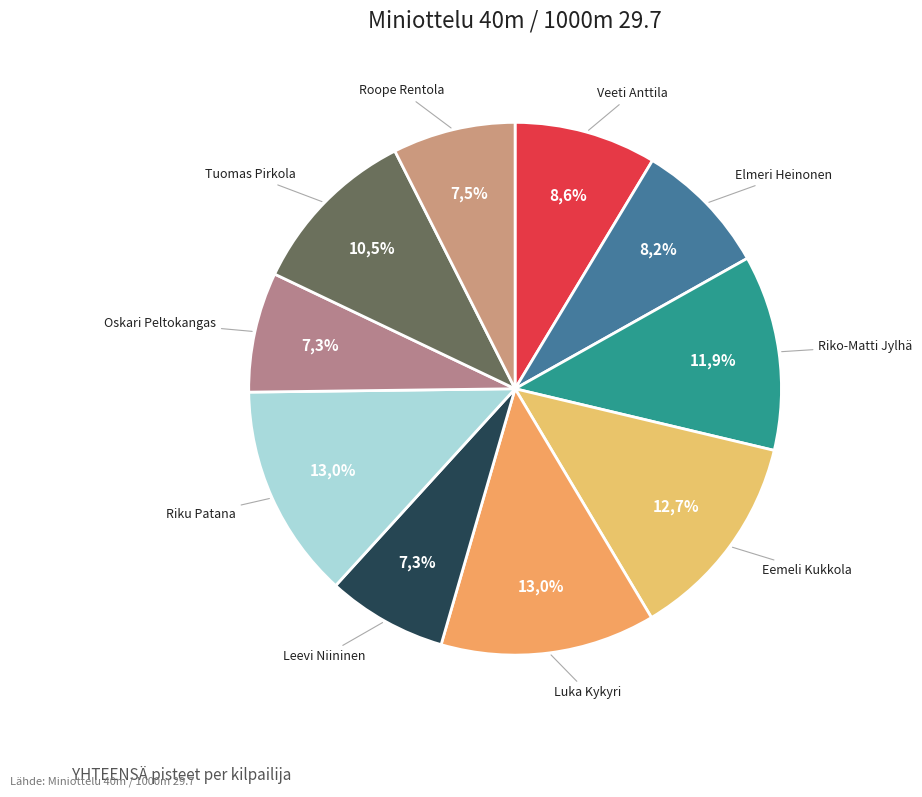

Rank the categories by value from highest to lowest.

Luka Kykyri, Riku Patana, Eemeli Kukkola, Riko-Matti Jylhä, Tuomas Pirkola, Veeti Anttila, Elmeri Heinonen, Roope Rentola, Leevi Niininen, Oskari Peltokangas